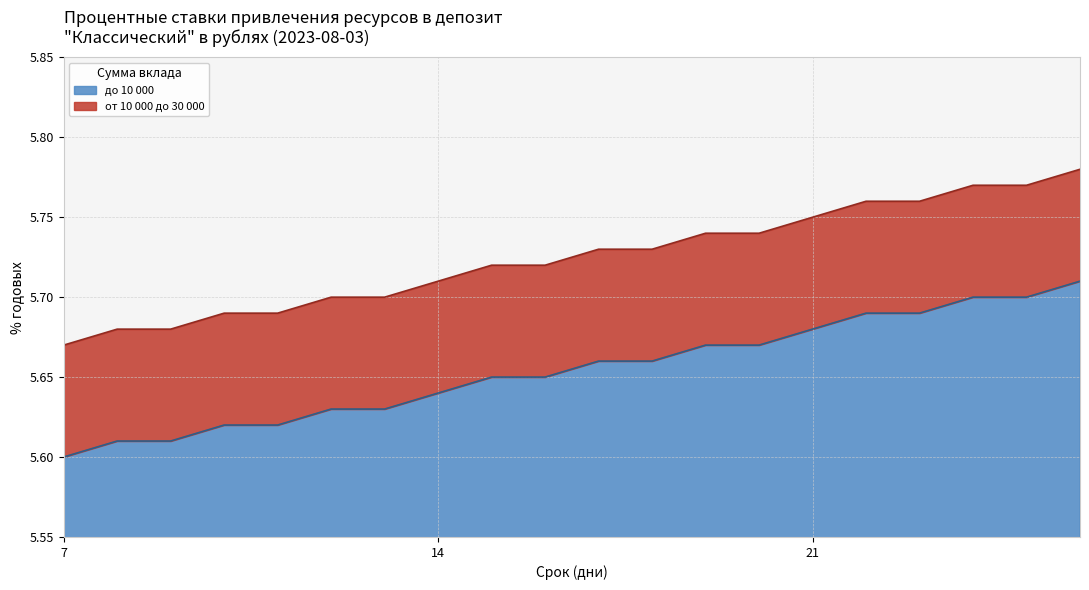

What is the greatest value displayed?

5.8